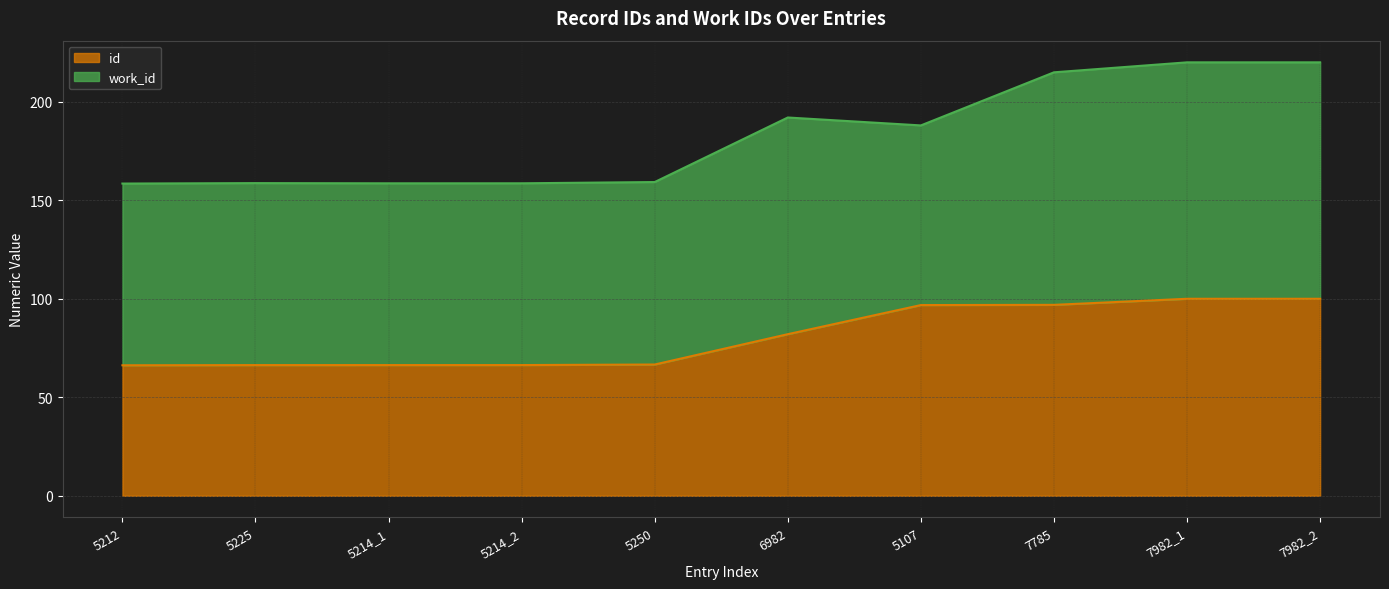

Between 5250 and 7982_2, which is larger?

7982_2